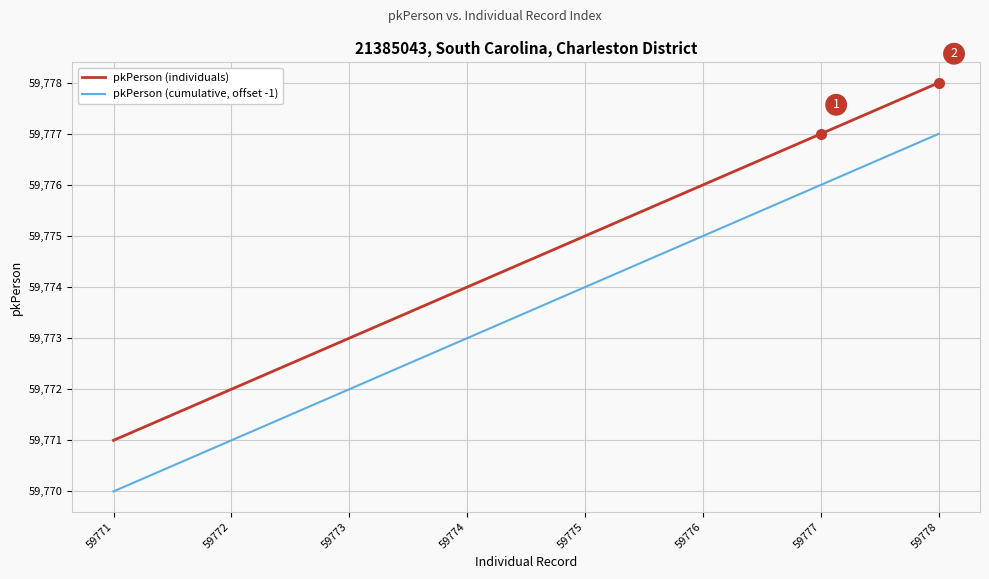

At which category is the sum across all series the highest?

59778